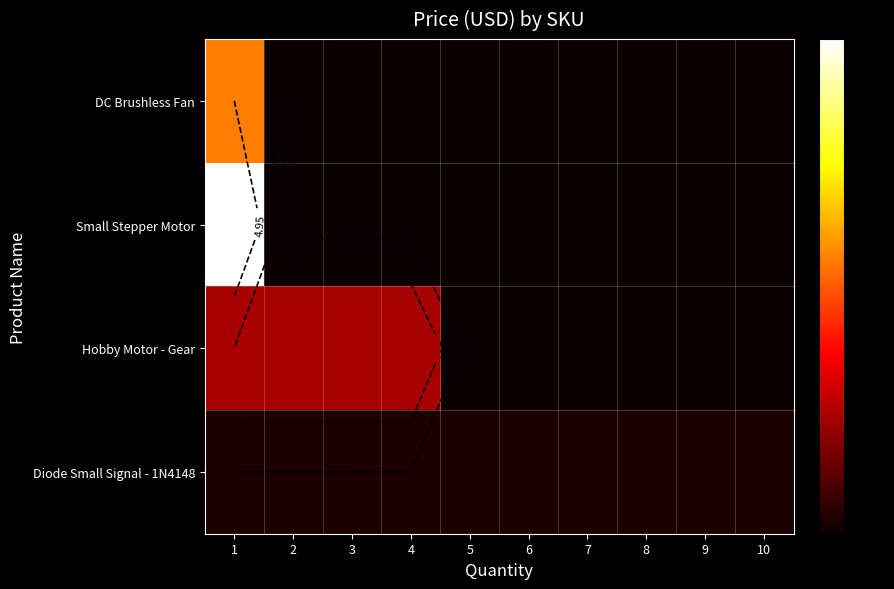

Which series has the largest range (max minus min)?

Small Stepper Motor